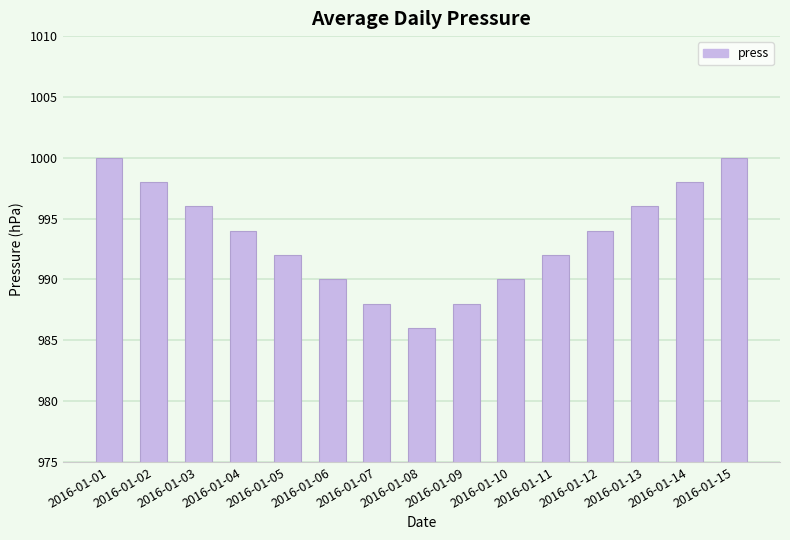

Reading left to right, what are all the values shown in this chart?

1000	998	996	994	992	990	988	986	988	990	992	994	996	998	1000